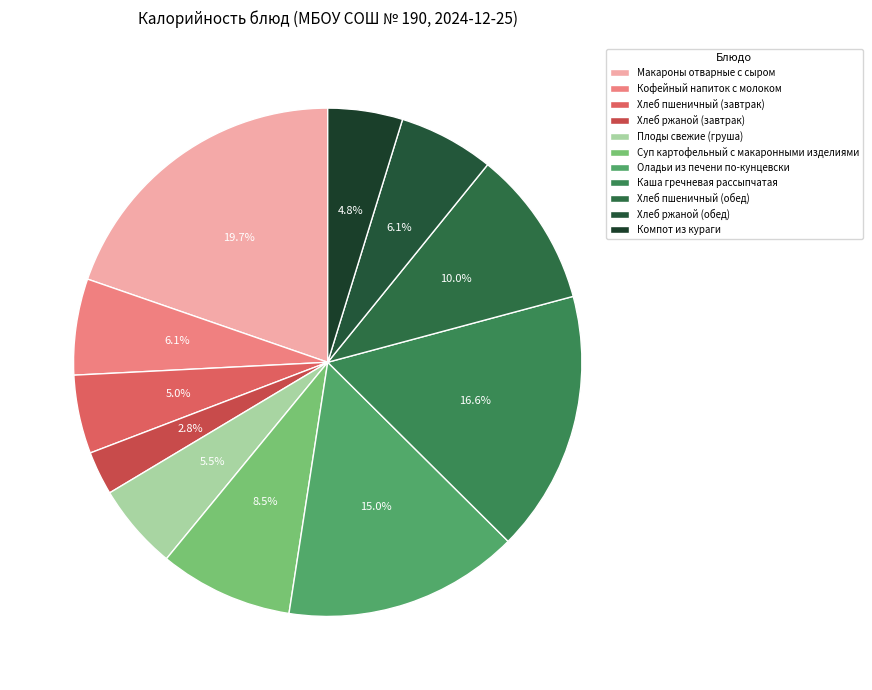

Which has a higher value, Хлеб ржаной (обед) or Хлеб пшеничный (завтрак)?

Хлеб ржаной (обед)